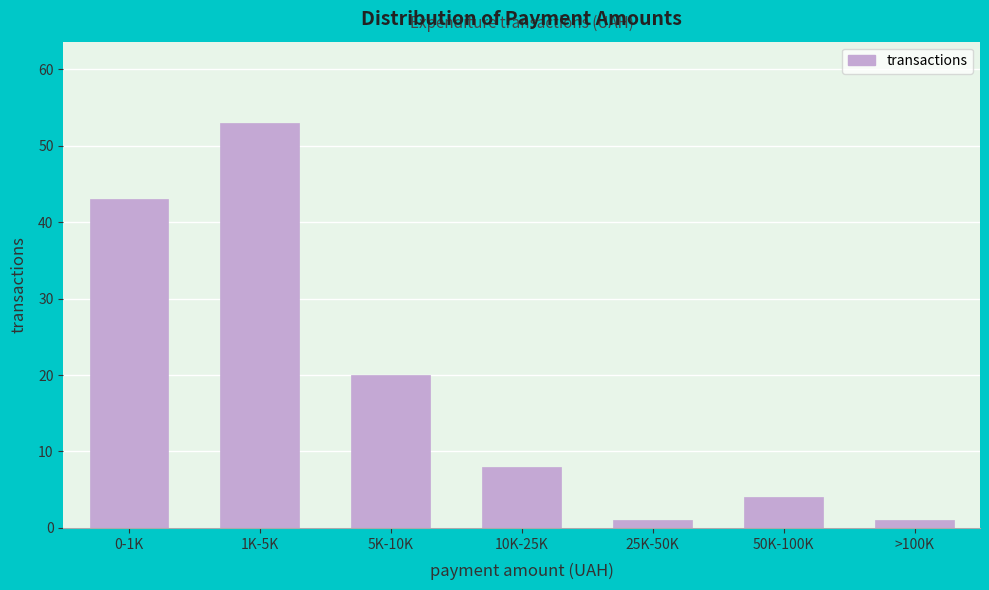

Reading left to right, extract all data points from this chart.

43	53	20	8	1	4	1